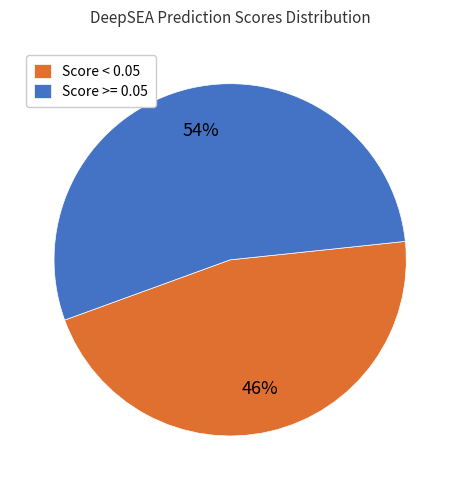

Count the number of slices in the pie.

2